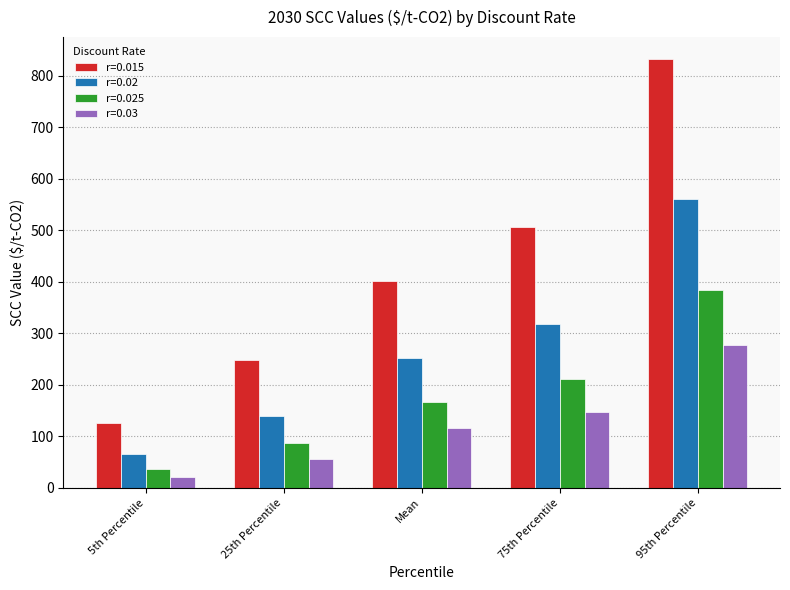

Is it true that r=0.02 equals 139.9 at 25th Percentile?

True